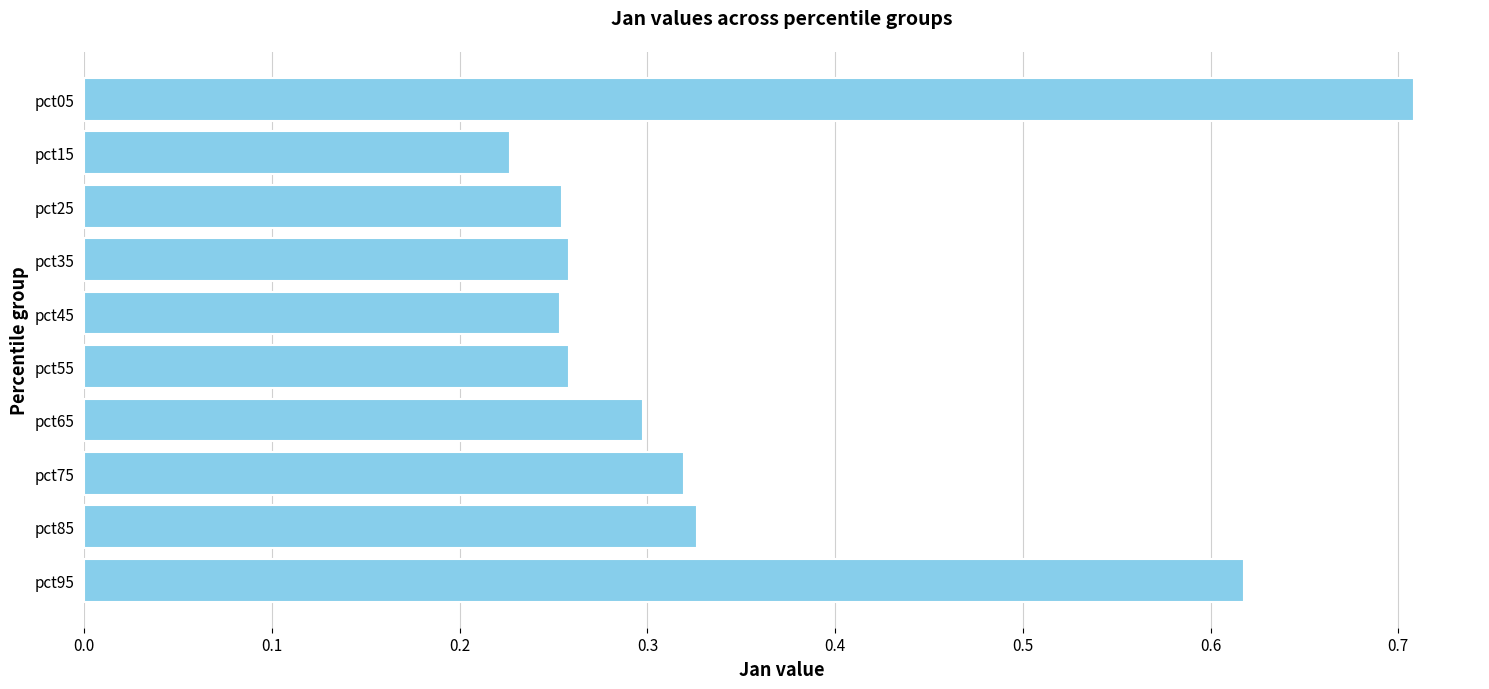

At which label is the value closest to 0?

pct15